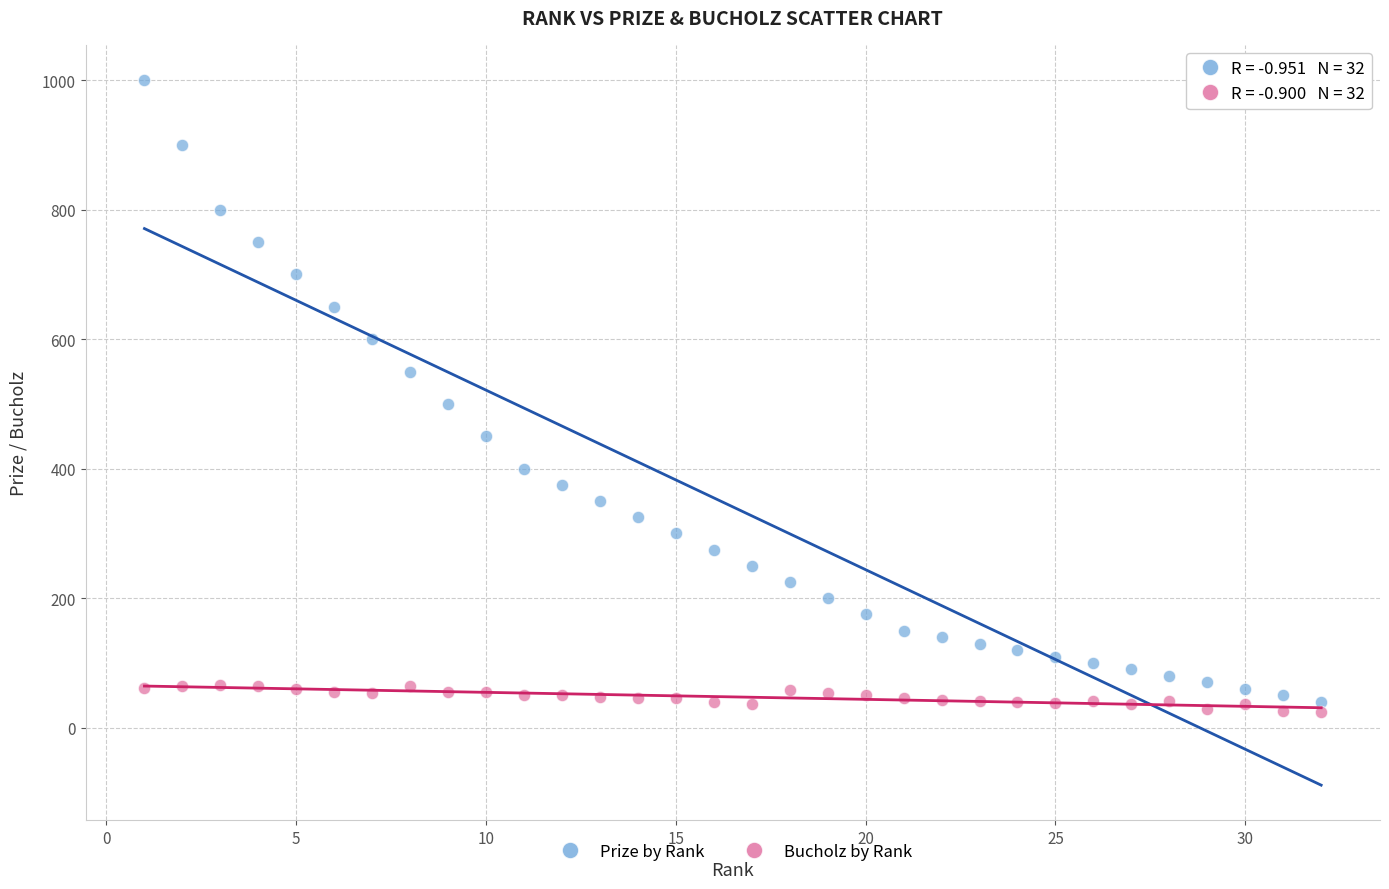

What are all the series names shown in the legend?

Prize by Rank, Bucholz by Rank